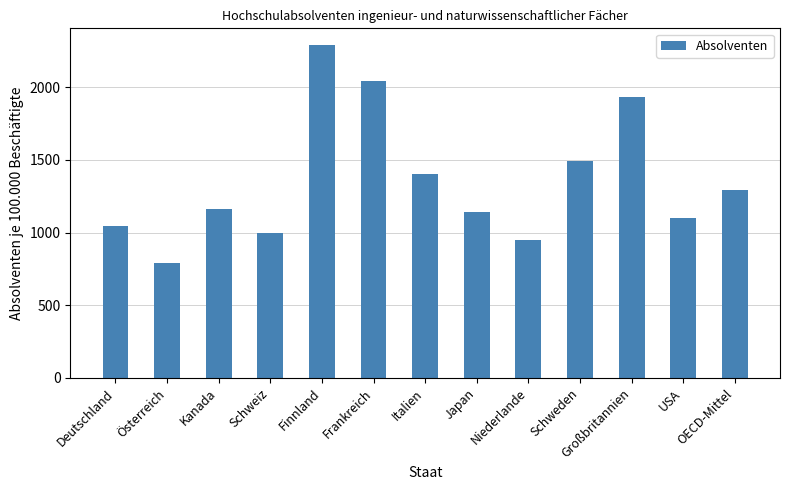

List the labels in order of value, largest first.

Finnland, Frankreich, Großbritannien, Schweden, Italien, OECD-Mittel, Kanada, Japan, USA, Deutschland, Schweiz, Niederlande, Österreich